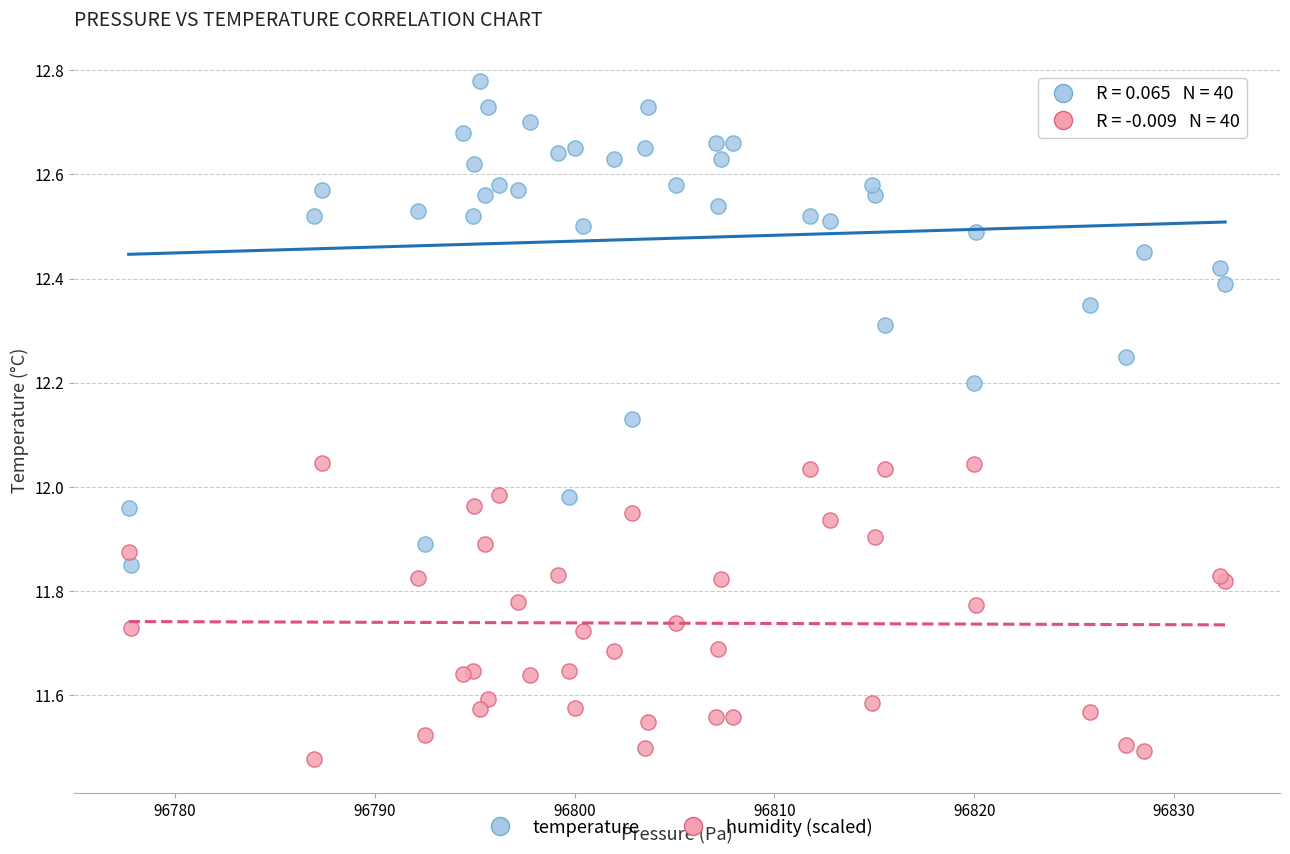

Which series has the widest spread of Y values?

temperature